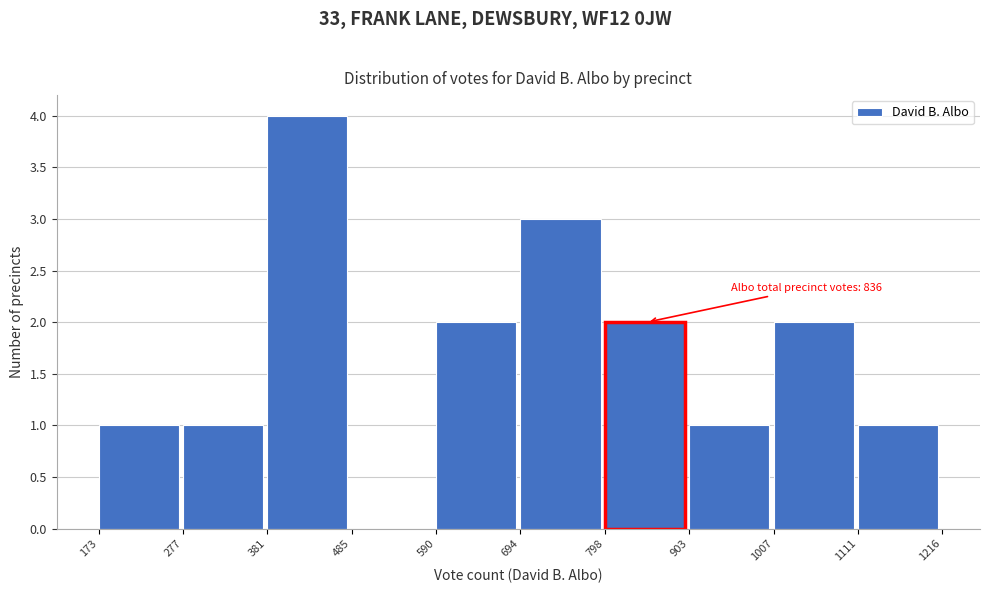

Over which range of the x-axis is the bar tallest?

381 to 485